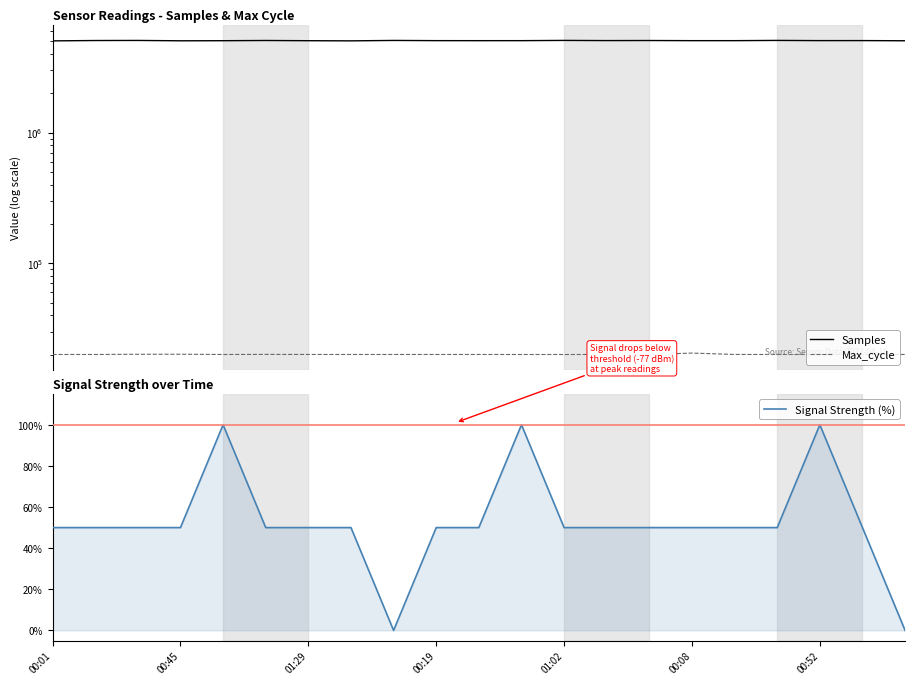

How many data points in Signal Strength (%) are less than 50?

2